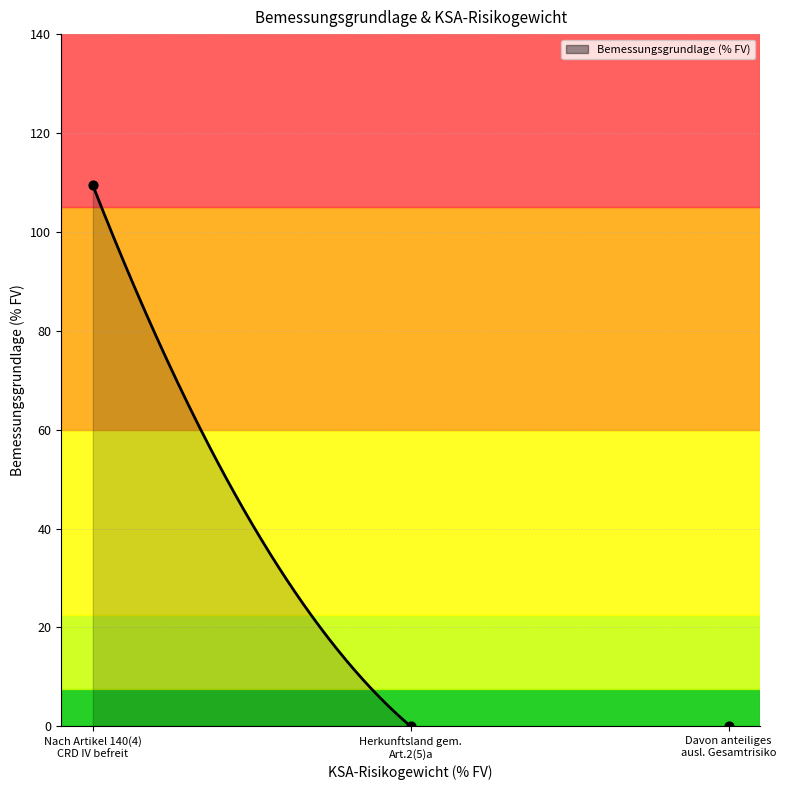

What is the change in value from Nach Artikel 140(4) CRD IV befreit to Herkunftsland gem. Art.2(5)a?

-109.4